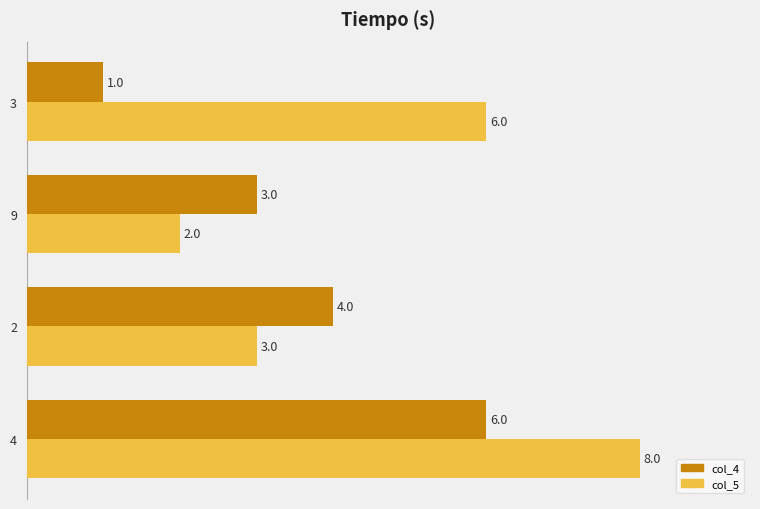

Which series has the largest range (max minus min)?

col_5